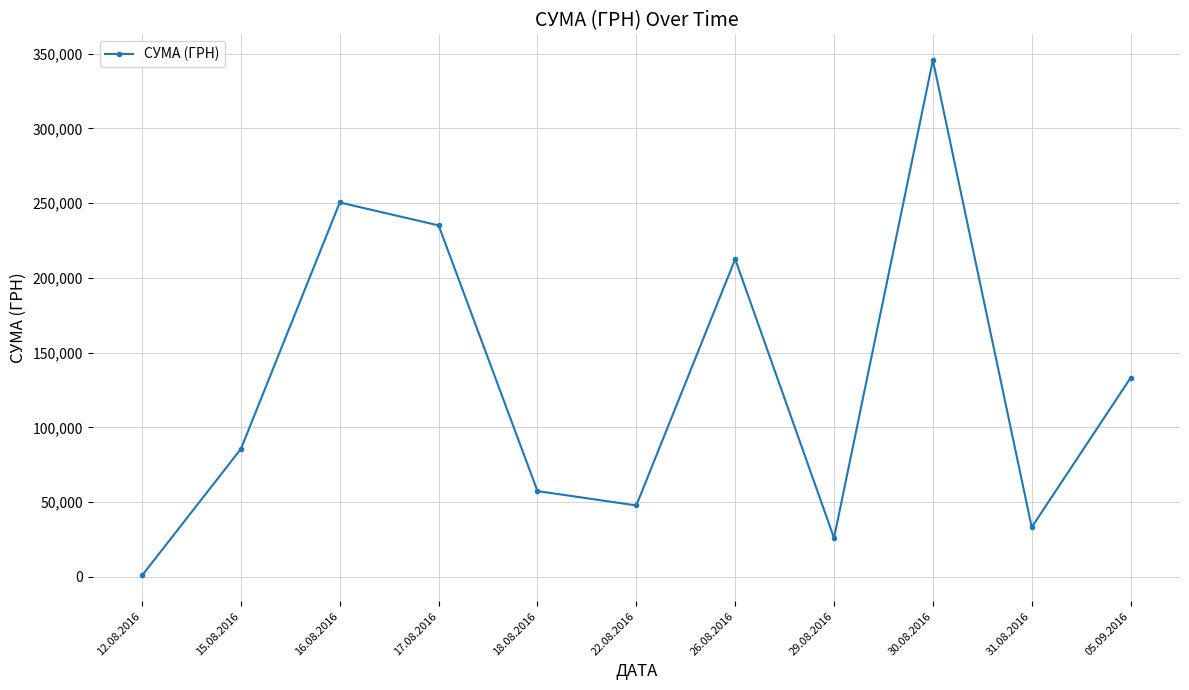

Is it true that the value at 30.08.2016 is 345687.3?

True